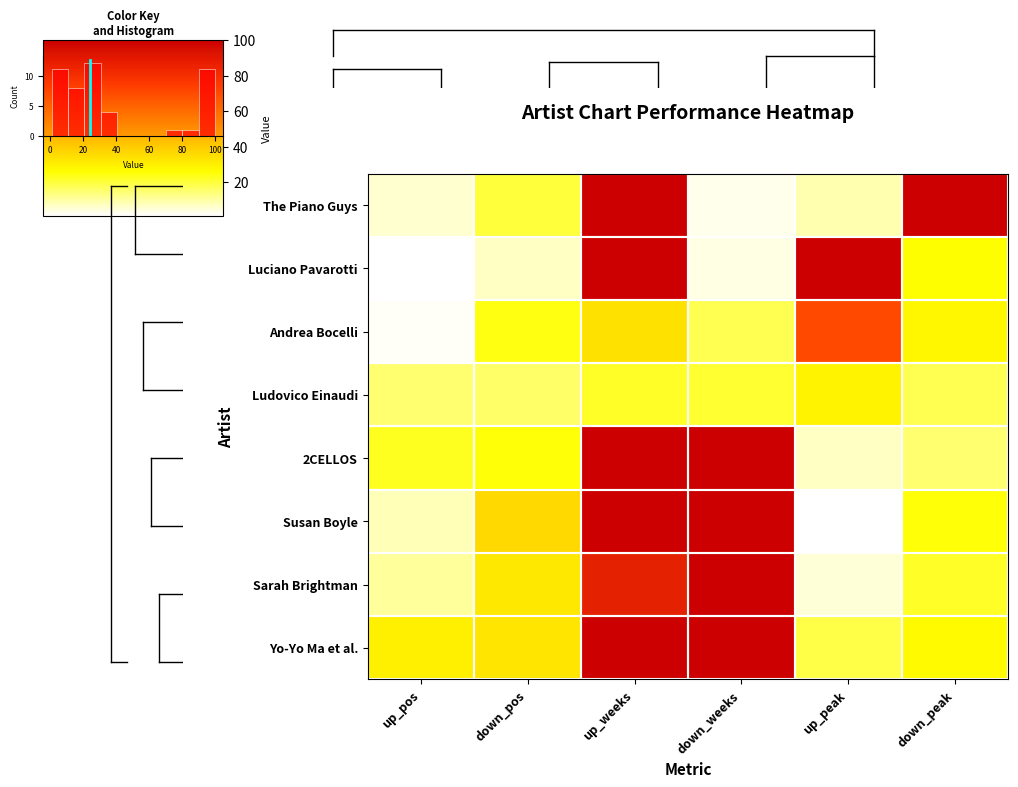

Reading right to left, extract all data points from this chart.

The Piano Guys: down_peak=100	up_peak=9	down_weeks=3	up_weeks=100	down_pos=20	up_pos=6
Luciano Pavarotti: down_peak=26	up_peak=100	down_weeks=4	up_weeks=100	down_pos=7	up_pos=1
Andrea Bocelli: down_peak=28	up_peak=74	down_weeks=18	up_weeks=34	down_pos=24	up_pos=2
Ludovico Einaudi: down_peak=18	up_peak=29	down_weeks=21	up_weeks=22	down_pos=16	up_pos=15
2CELLOS: down_peak=15	up_peak=7	down_weeks=100	up_weeks=100	down_pos=25	up_pos=23
Susan Boyle: down_peak=25	up_peak=1	down_weeks=100	up_weeks=100	down_pos=36	up_pos=8
Sarah Brightman: down_peak=22	up_peak=5	down_weeks=100	up_weeks=88	down_pos=32	up_pos=11
Yo-Yo Ma et al.: down_peak=27	up_peak=19	down_weeks=100	up_weeks=100	down_pos=33	up_pos=30